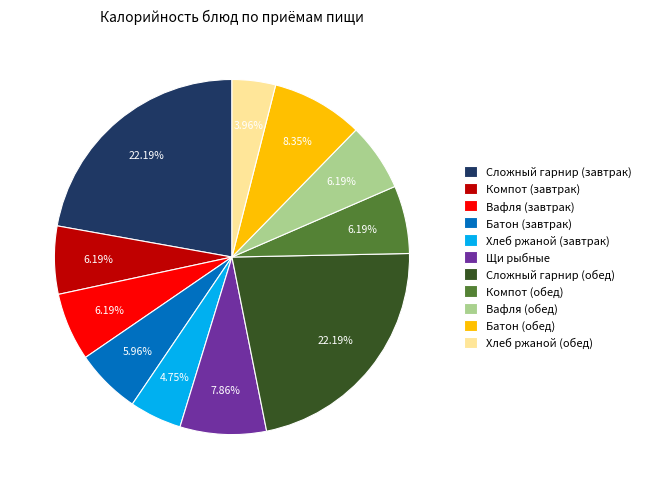

Is there any slice that represents more than half of the pie?

No